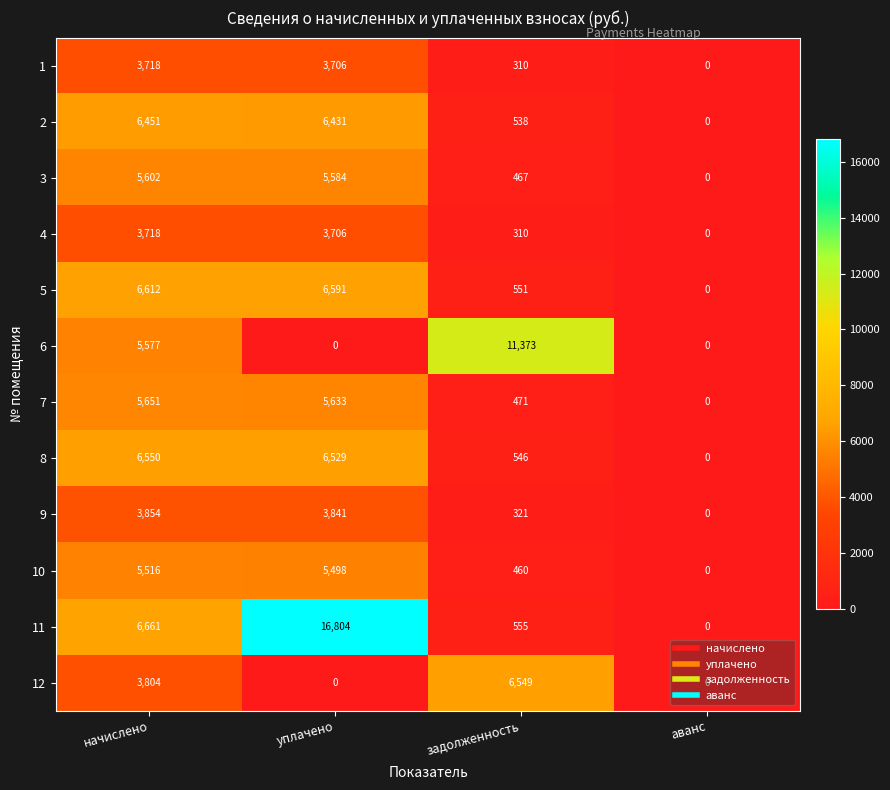

How many data points in 10 are less than 5498?

2